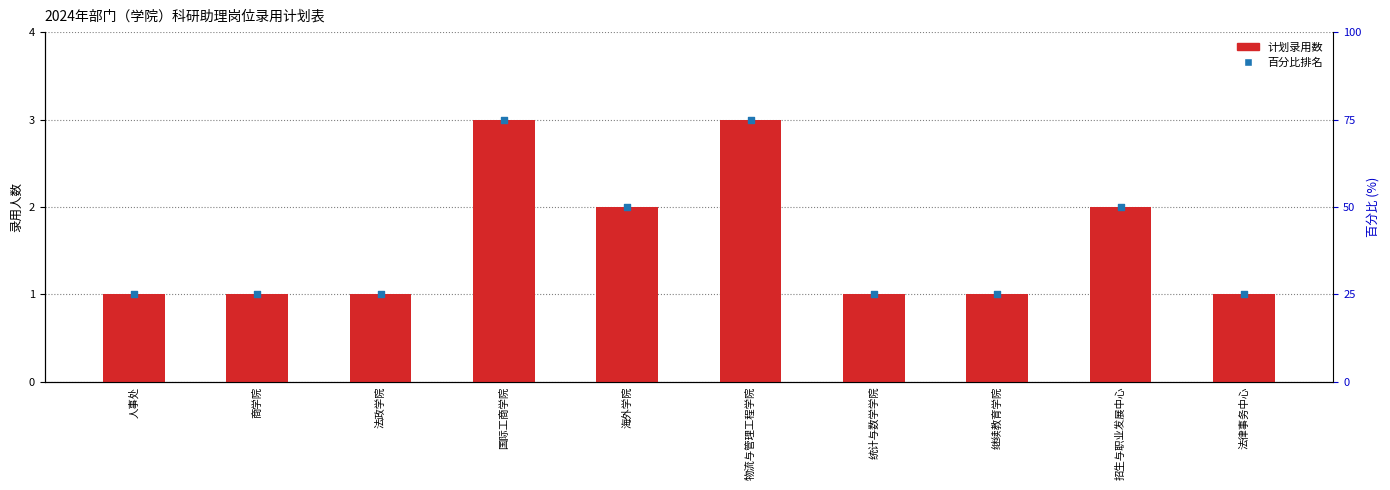

Which series has the largest Y range (max minus min)?

百分比排名